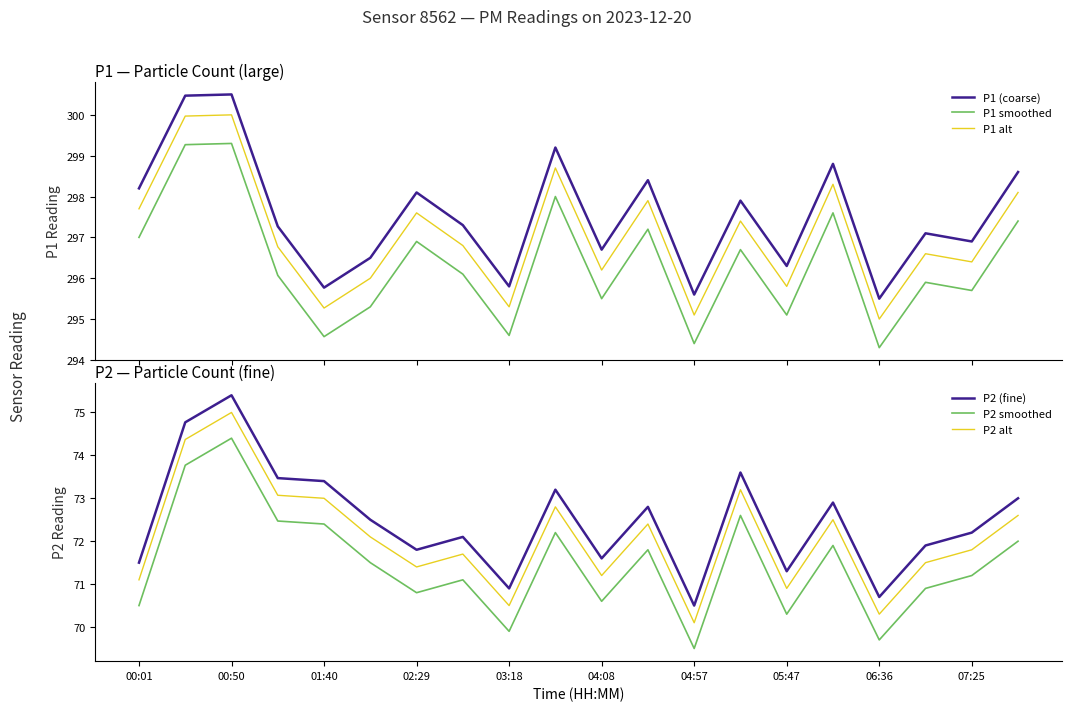

What is the value of the P2 (fine) point at the 3rd from the left?

75.4